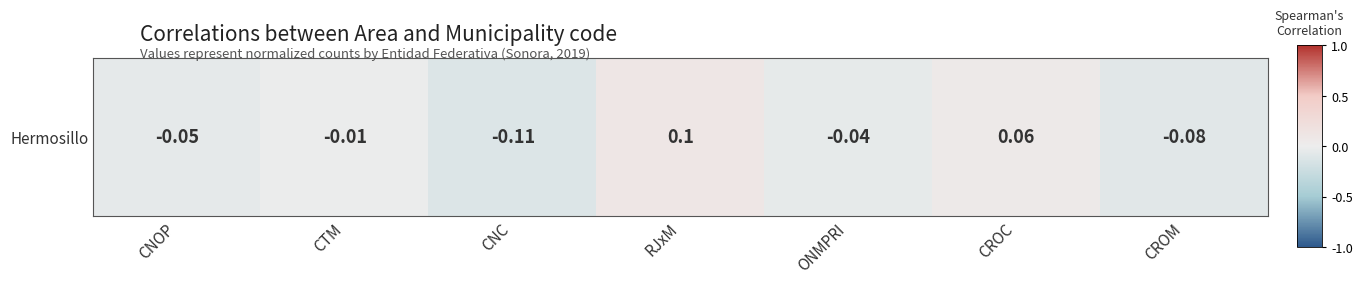

True or false: the data shows -0.0 at ONMPRI.

False